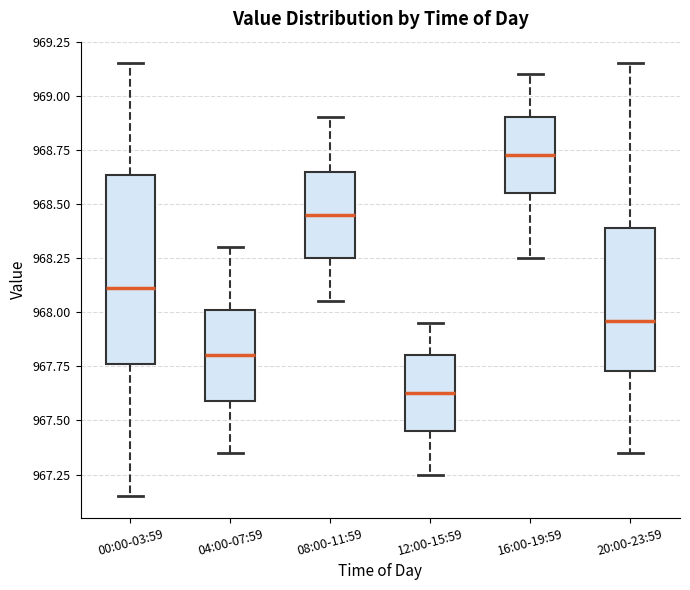

Where does the median line of the box for 08:00-11:59 sit on the y-axis? The values are not printed on the chart, so give them approximately, as read against the axis.

968.45